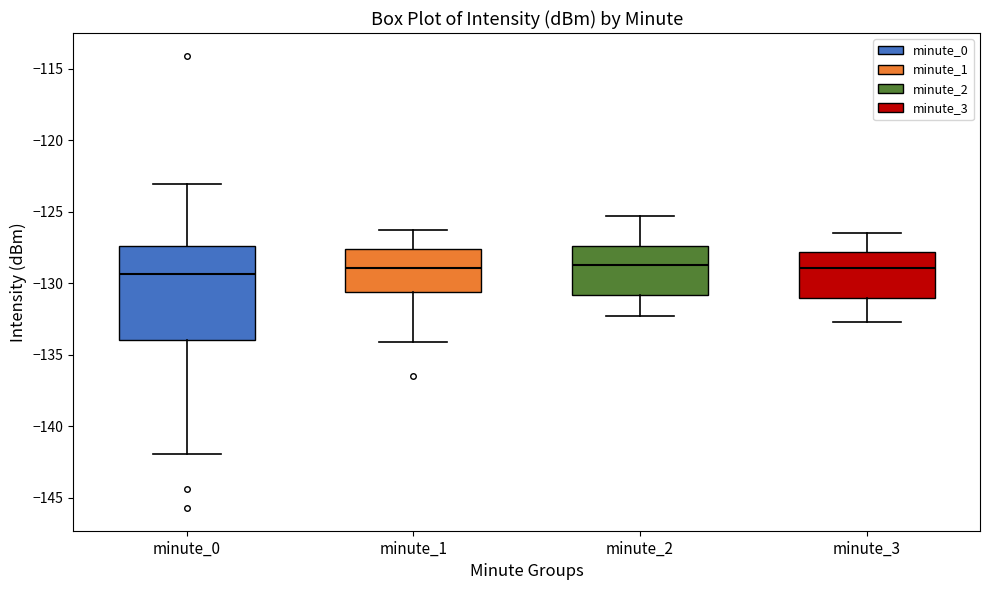

Which box is the tallest, from its lower edge to its upper edge?

minute_0